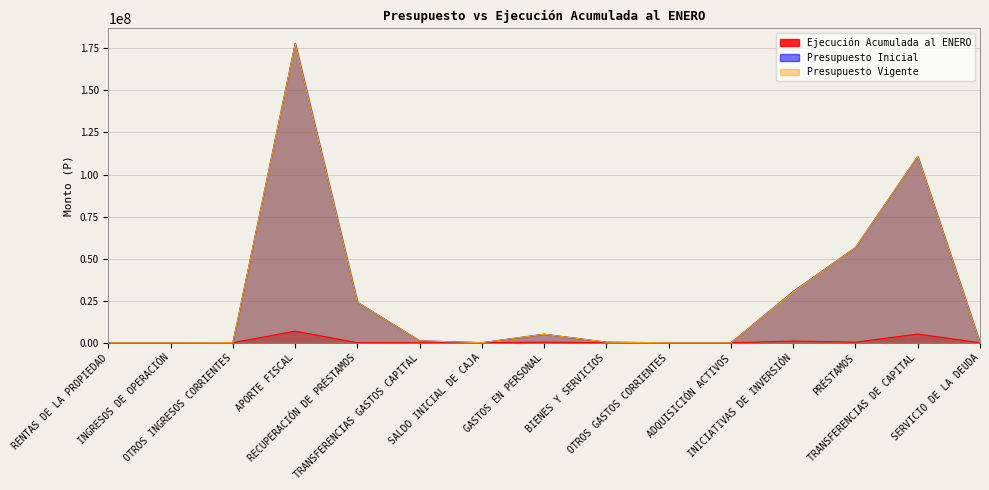

What is the difference between the Ejecución Acumulada al ENERO values at PRÉSTAMOS and TRANSFERENCIAS DE CAPITAL?

4842495